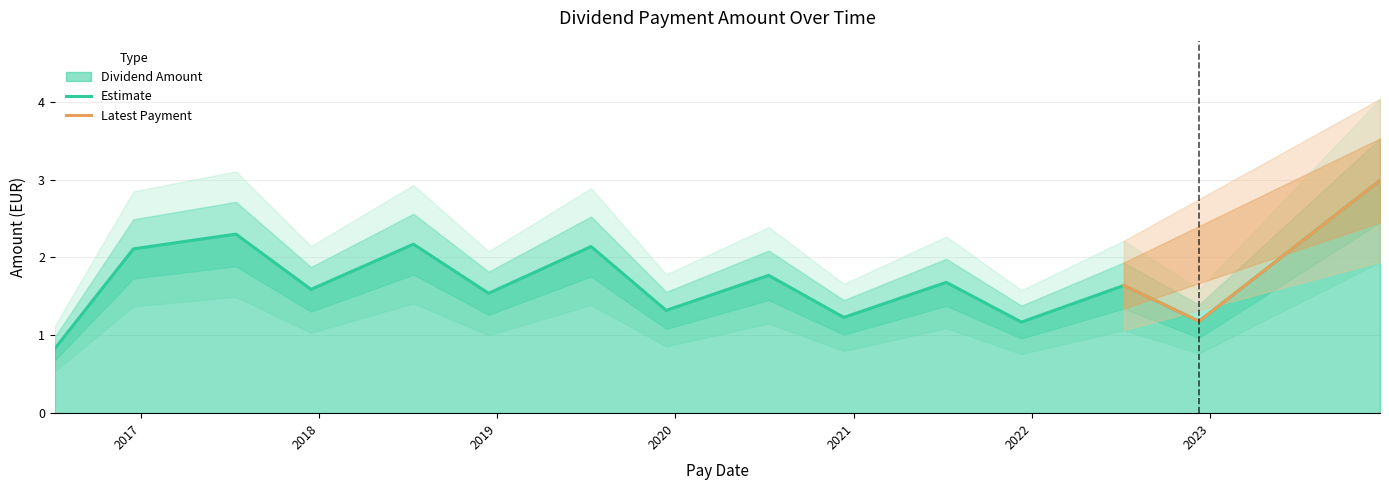

Reading left to right, list all the values displayed in this chart.

2016-07-08=0.8	2016-12-16=2.1	2017-07-14=2.3	2017-12-15=1.6	2018-07-13=2.2	2018-12-14=1.5	2019-07-12=2.1	2019-12-13=1.3	2020-07-10=1.8	2020-12-11=1.2	2021-07-09=1.7	2021-12-10=1.2	2022-07-08=1.6	2022-12-09=1.2	2023-12-15=3.0